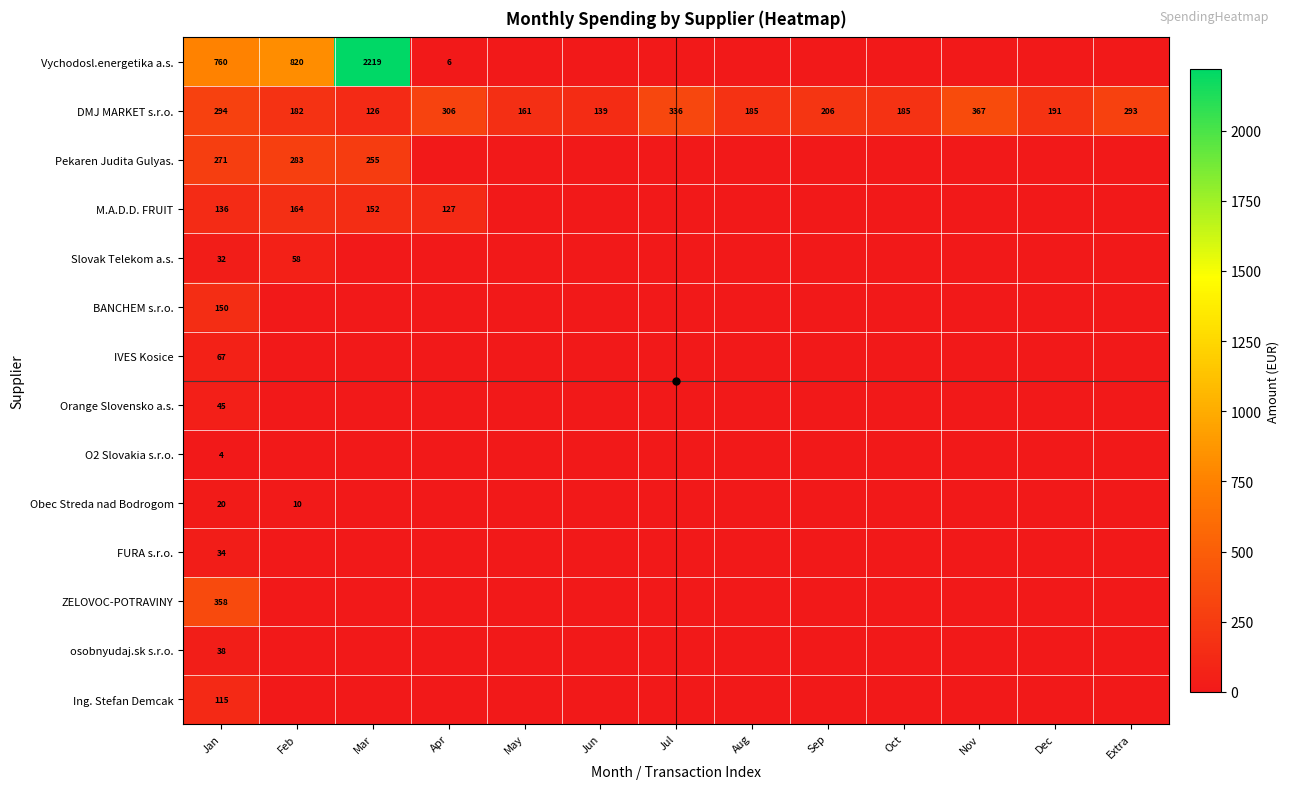

Between Mar and Jul, which series saw the biggest shift?

Vychodosl.energetika a.s.